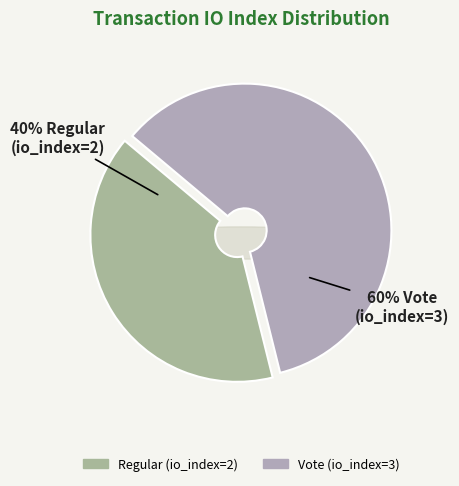

Which category has the biggest portion of the pie?

Vote (io_index=3)